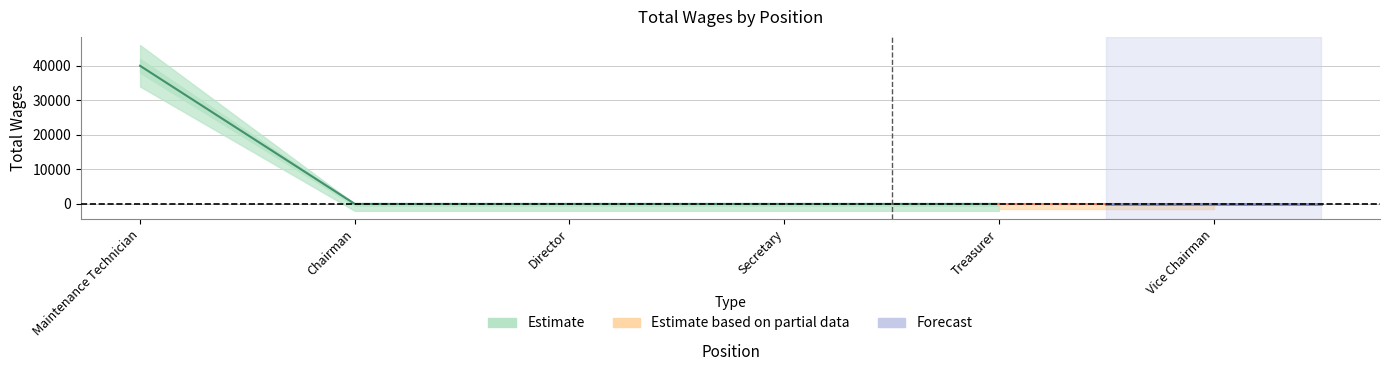

How many lines are shown in the chart?

1